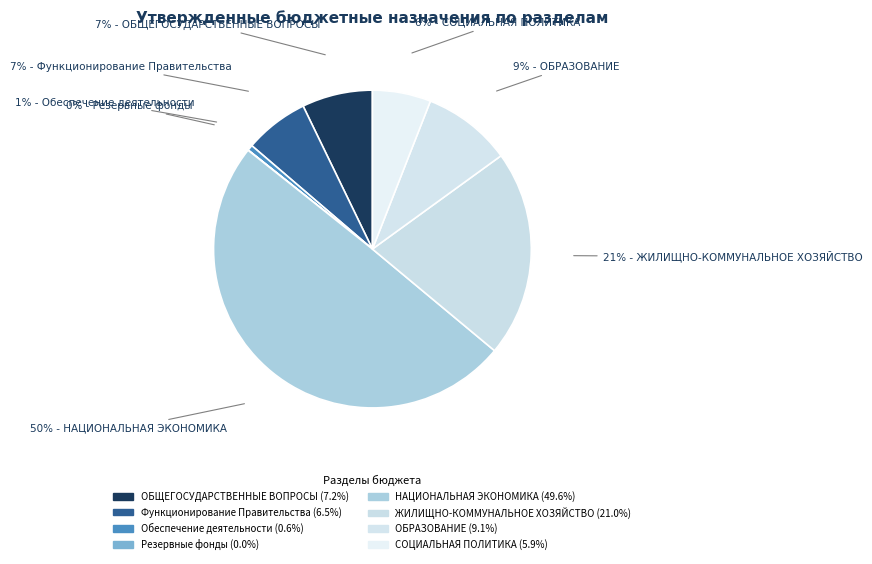

To the nearest percent, what is the difference between the СОЦИАЛЬНАЯ ПОЛИТИКА and ОБЩЕГОСУДАРСТВЕННЫЕ ВОПРОСЫ slice percentages?

1%